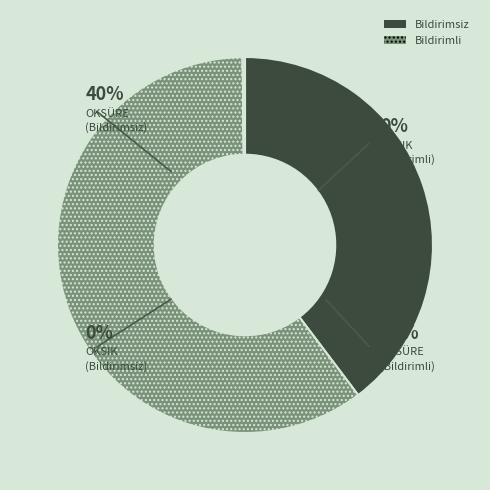

Between OKSIK (Bildirimli) and OKSÜRE (Bildirimsiz), which is larger?

OKSÜRE (Bildirimsiz)